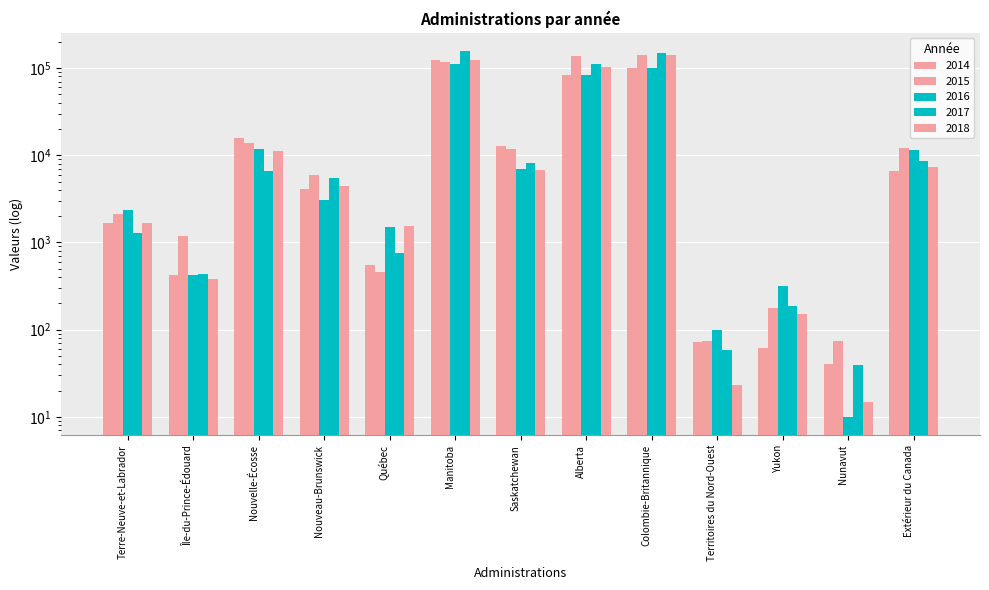

How many values in the 2017 series are below 5456?

6